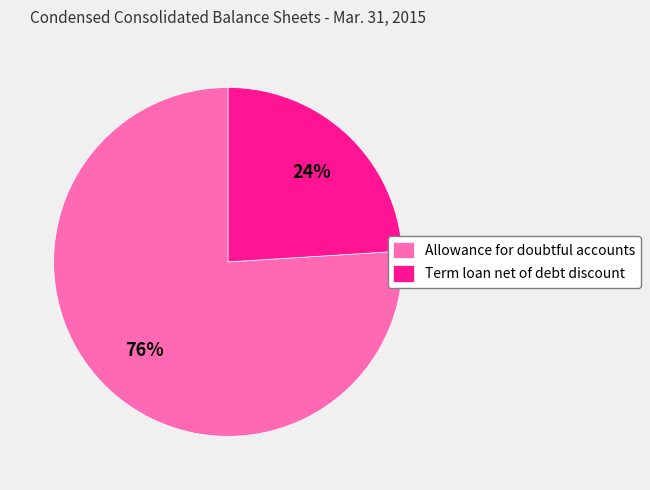

To the nearest percent, what is the difference between the Allowance for doubtful accounts and Term loan net of debt discount slice percentages?

52%